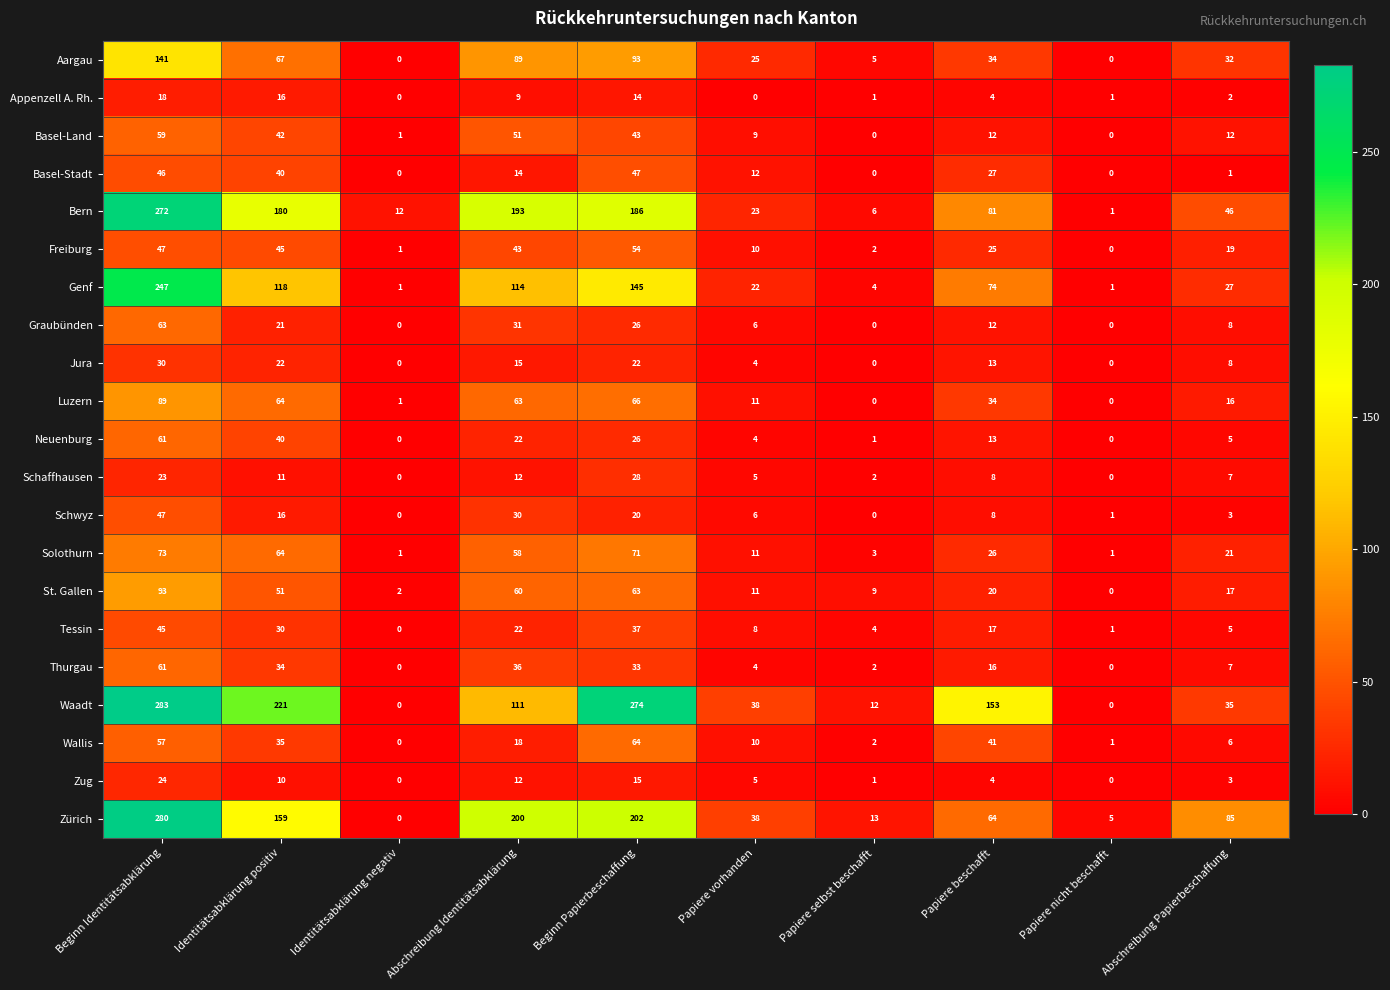

What is the difference between the highest and lowest values at Beginn Papierbeschaffung?

260